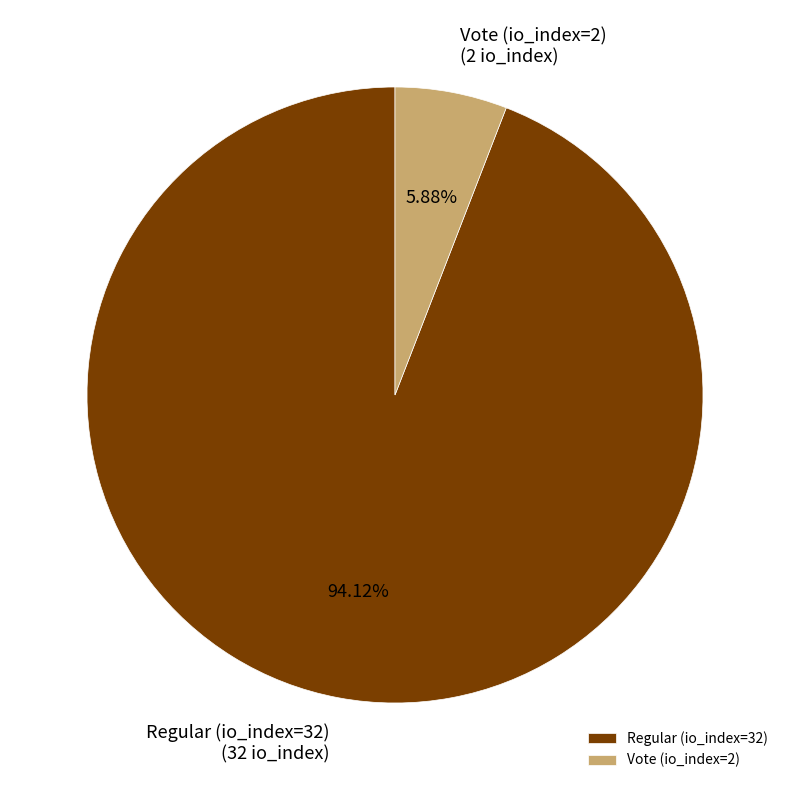

What percentage is the Vote (io_index=2) slice, to the nearest percent?

6%